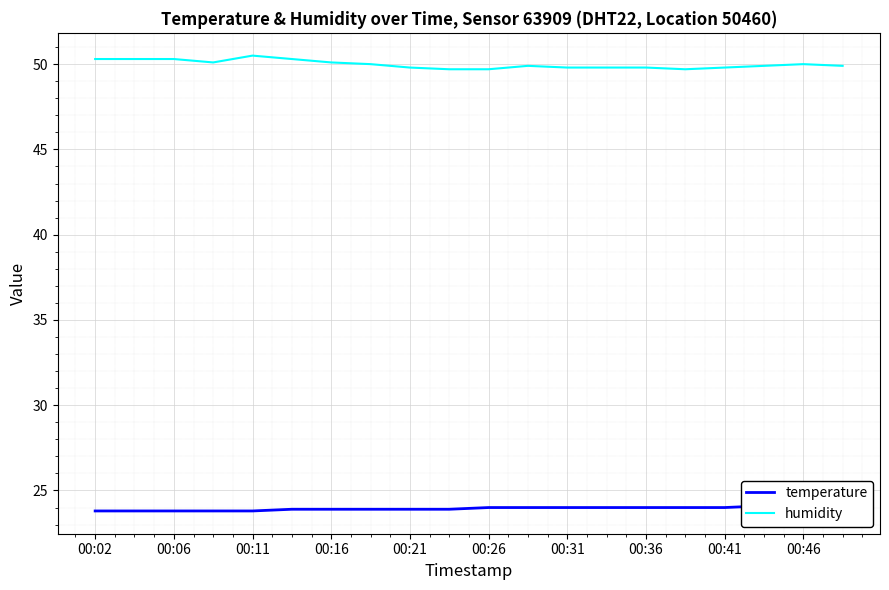

What is the highest value of the humidity series?

50.5